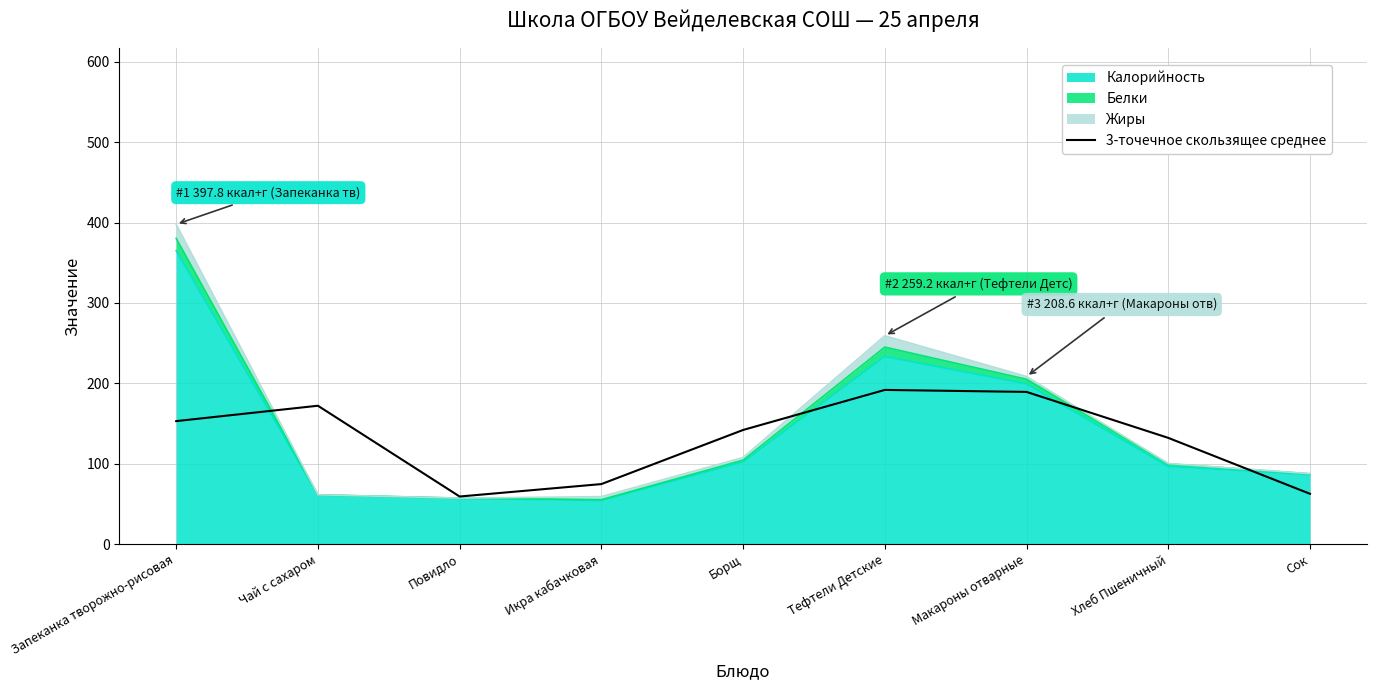

True or false: the data has more than 2 interior local peaks.

False